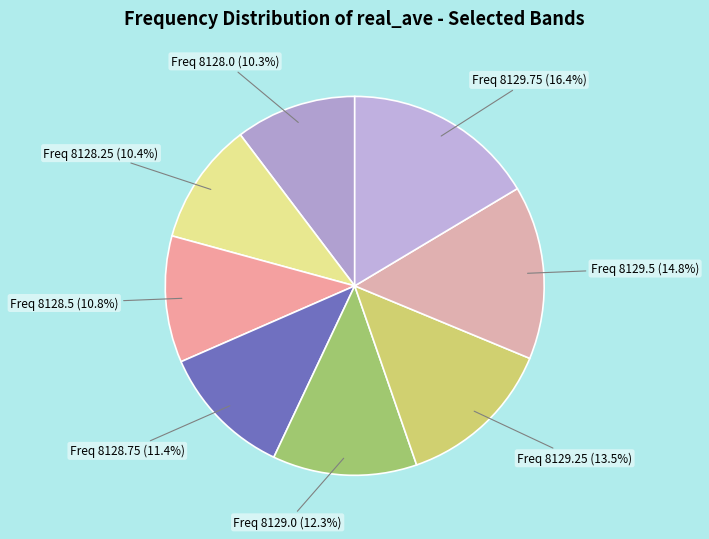

Is there any slice that represents more than half of the pie?

No